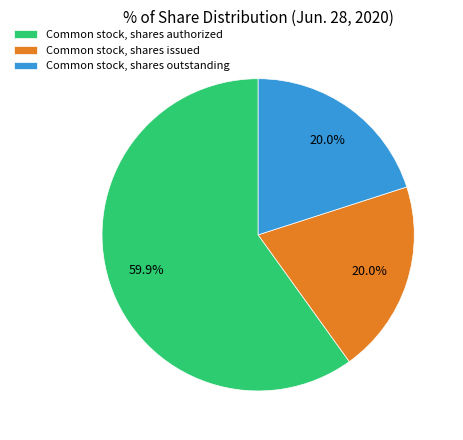

Is it true that Common stock, shares authorized is 60% of the pie?

True